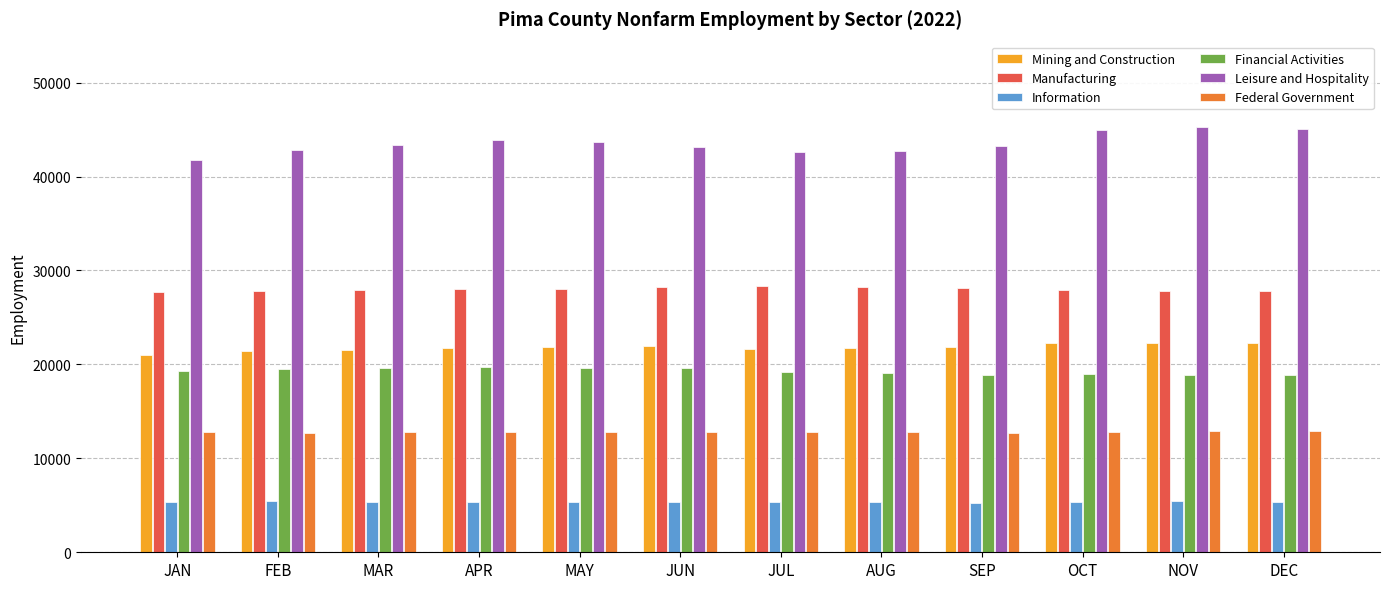

Which series changed the most between MAR and DEC?

Leisure and Hospitality